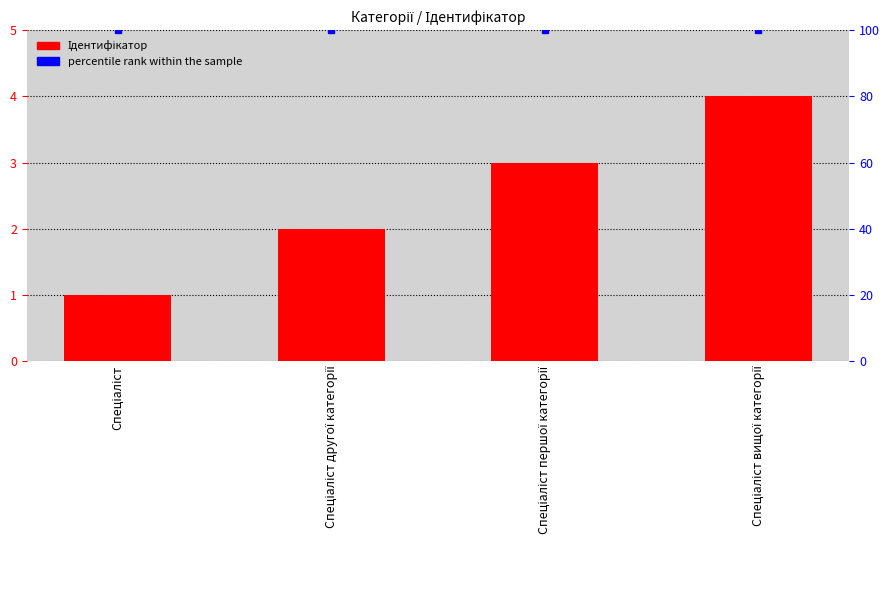

Reading right to left, extract all data points from this chart.

Ідентифікатор: 4	3	2	1
percentile rank within the sample: 100	100	100	100